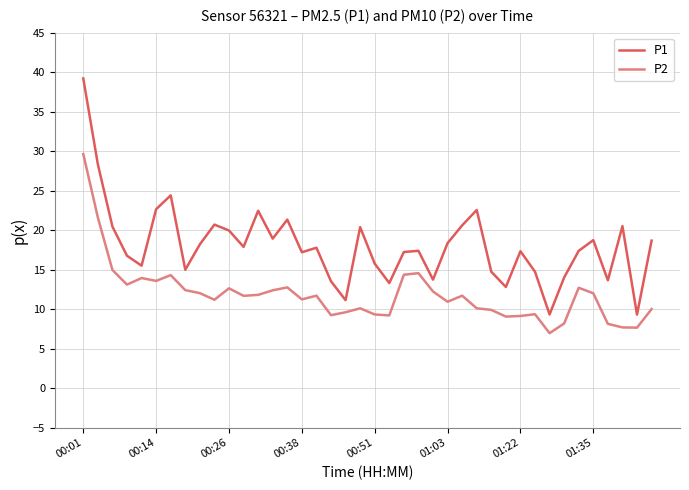

Which series has the largest range (max minus min)?

P1